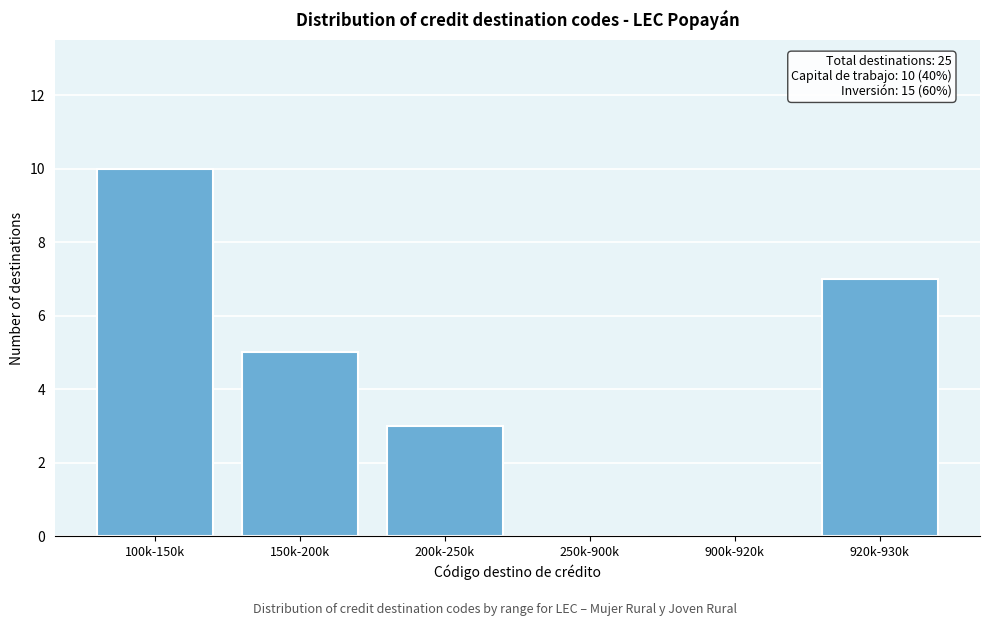

Reading left to right, transcribe all the data shown in this chart.

100k-150k=10	150k-200k=5	200k-250k=3	250k-900k=0	900k-920k=0	920k-930k=7